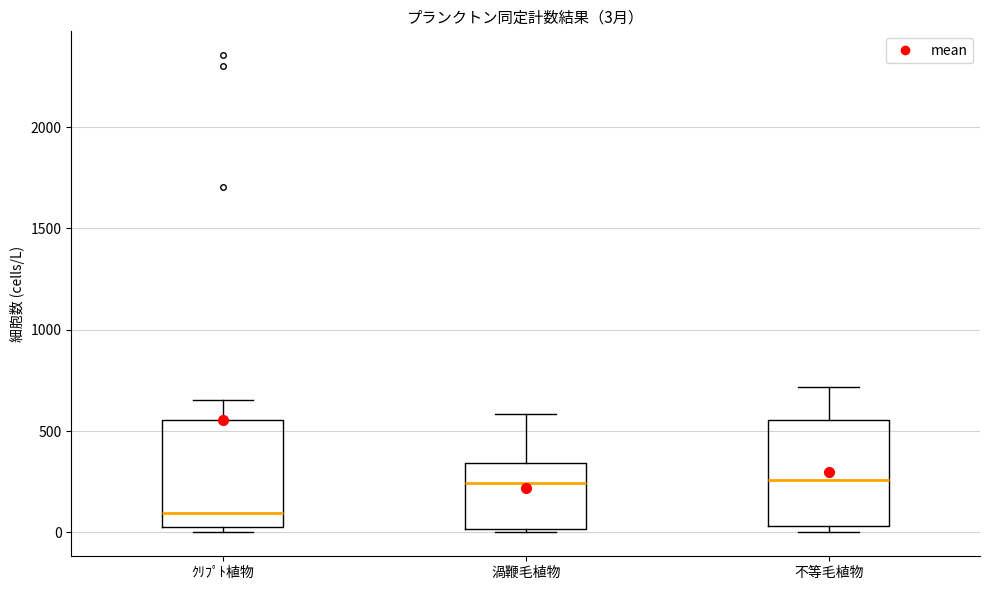

Which box has the lowest median line?

ｸﾘﾌﾟﾄ植物